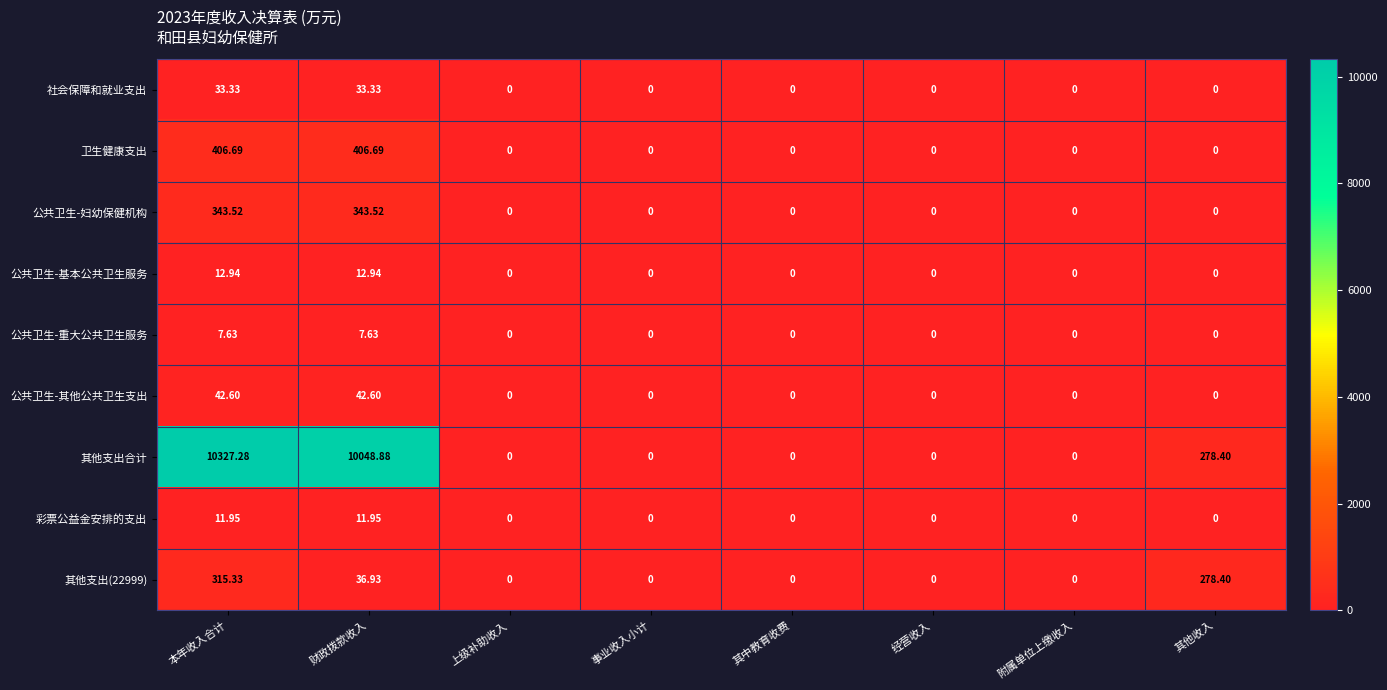

Which series changed the most between 财政拨款收入 and 其中教育收费?

其他支出合计